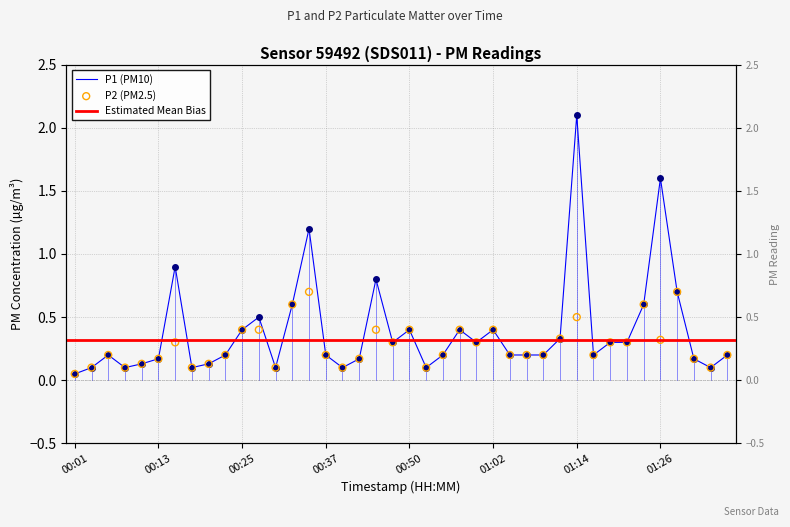

Which series reaches the minimum Y coordinate?

P1